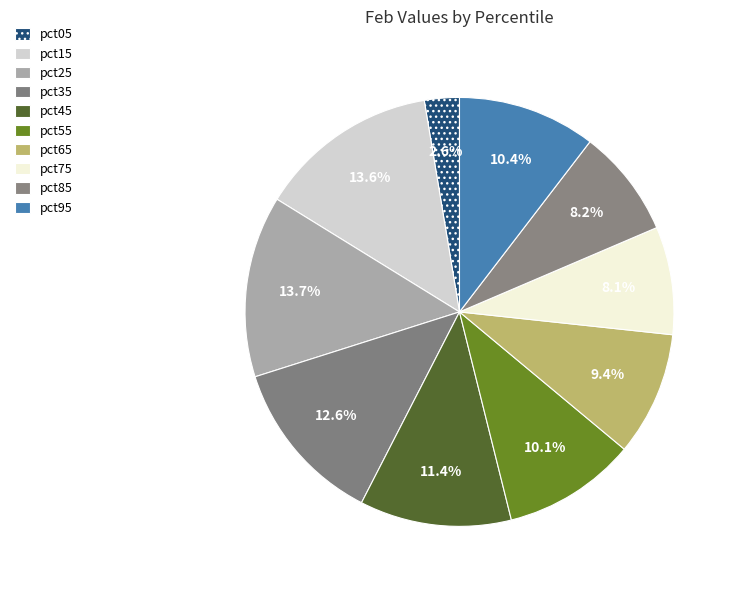

Count the number of slices in the pie.

10